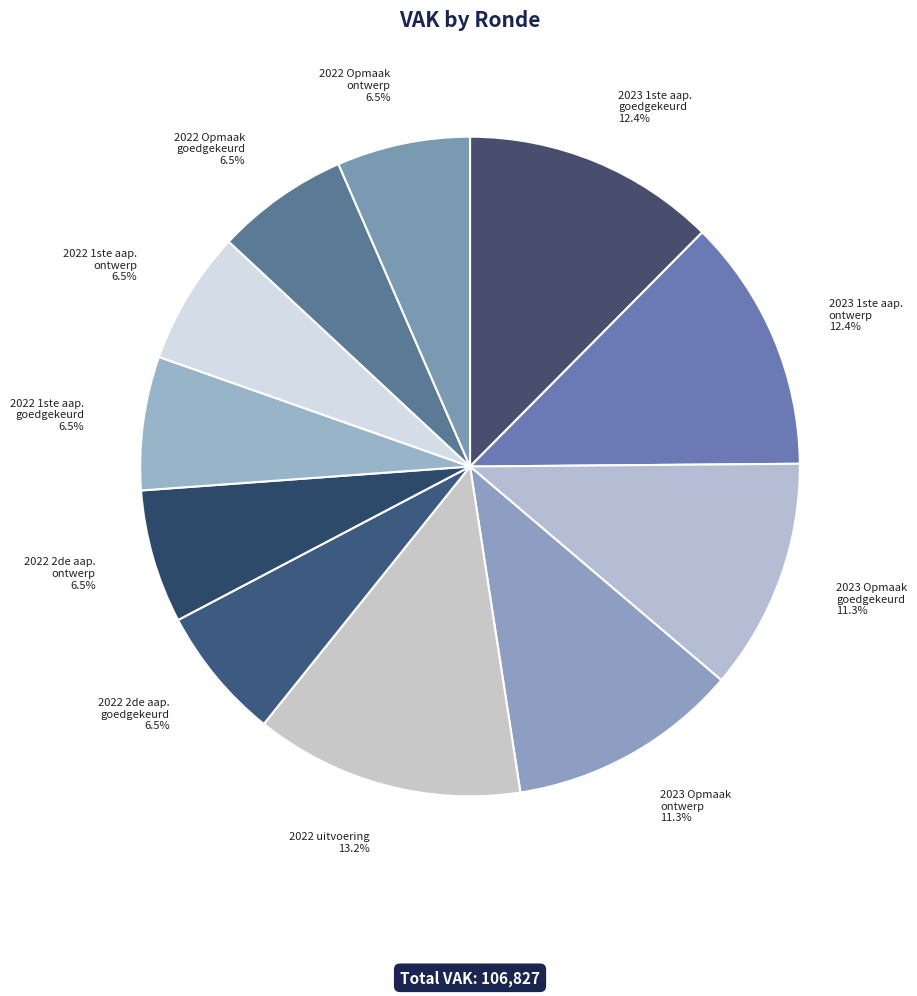

How many slices are in this pie chart?

11